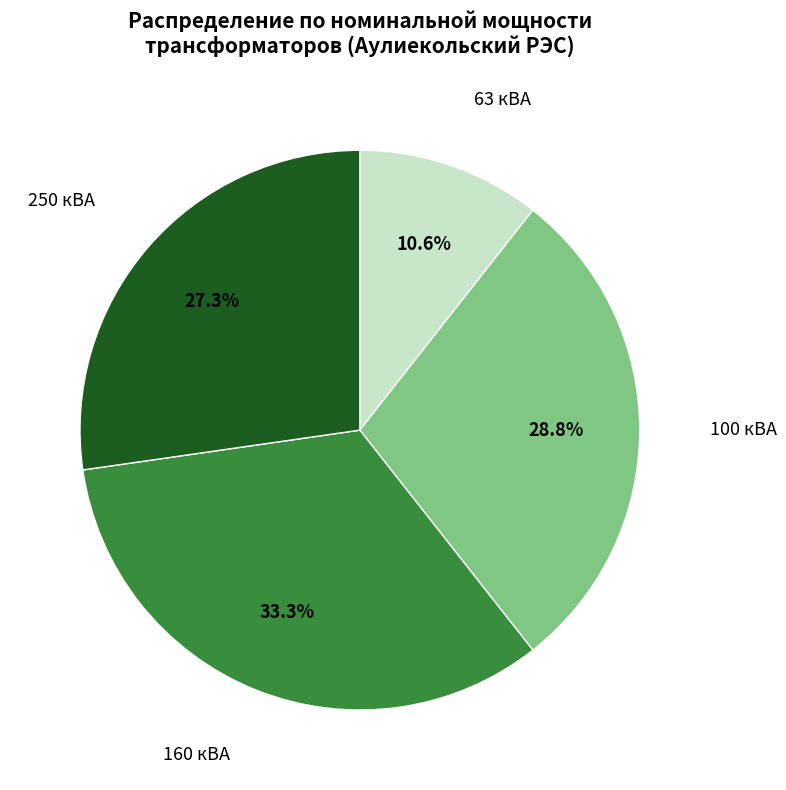

Does any single category account for the majority?

No